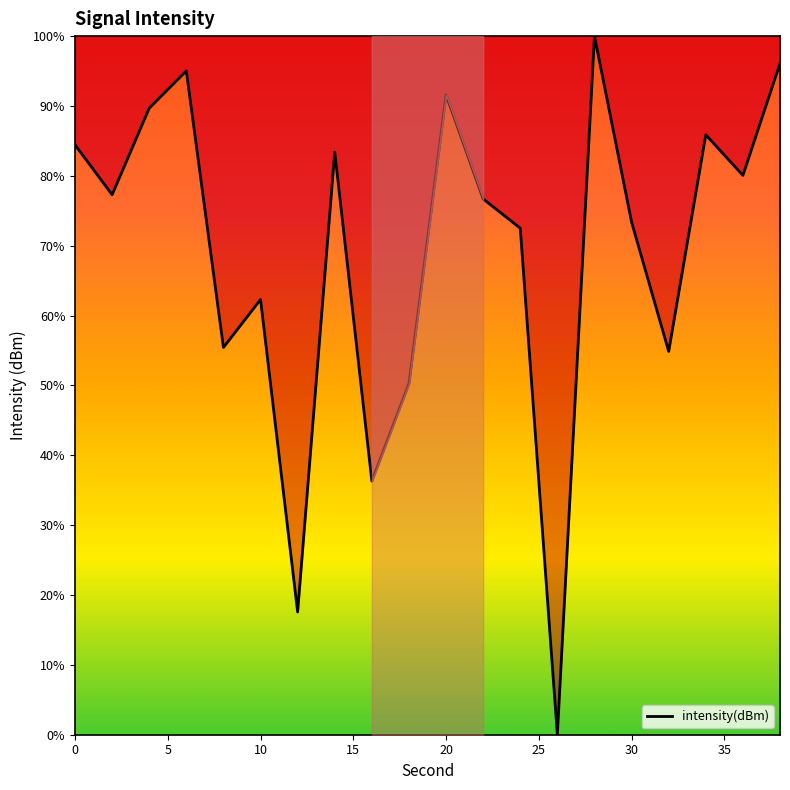

What is the difference between the maximum and minimum values?

100.0